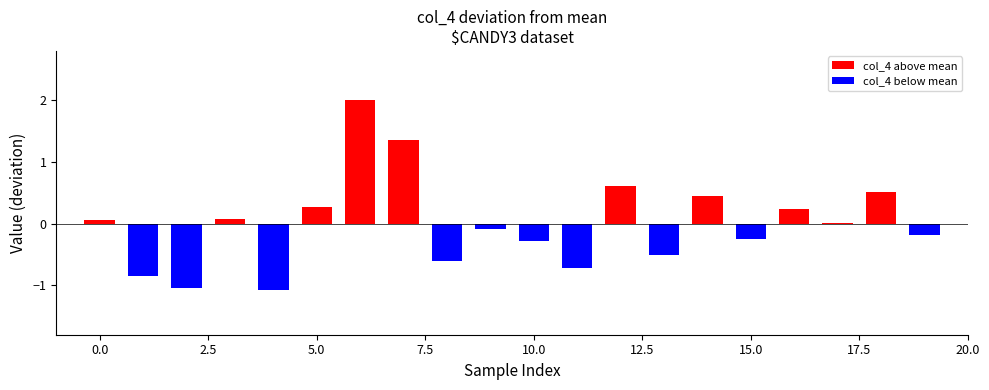

Are the bars grouped side by side (vs. stacked)?

No